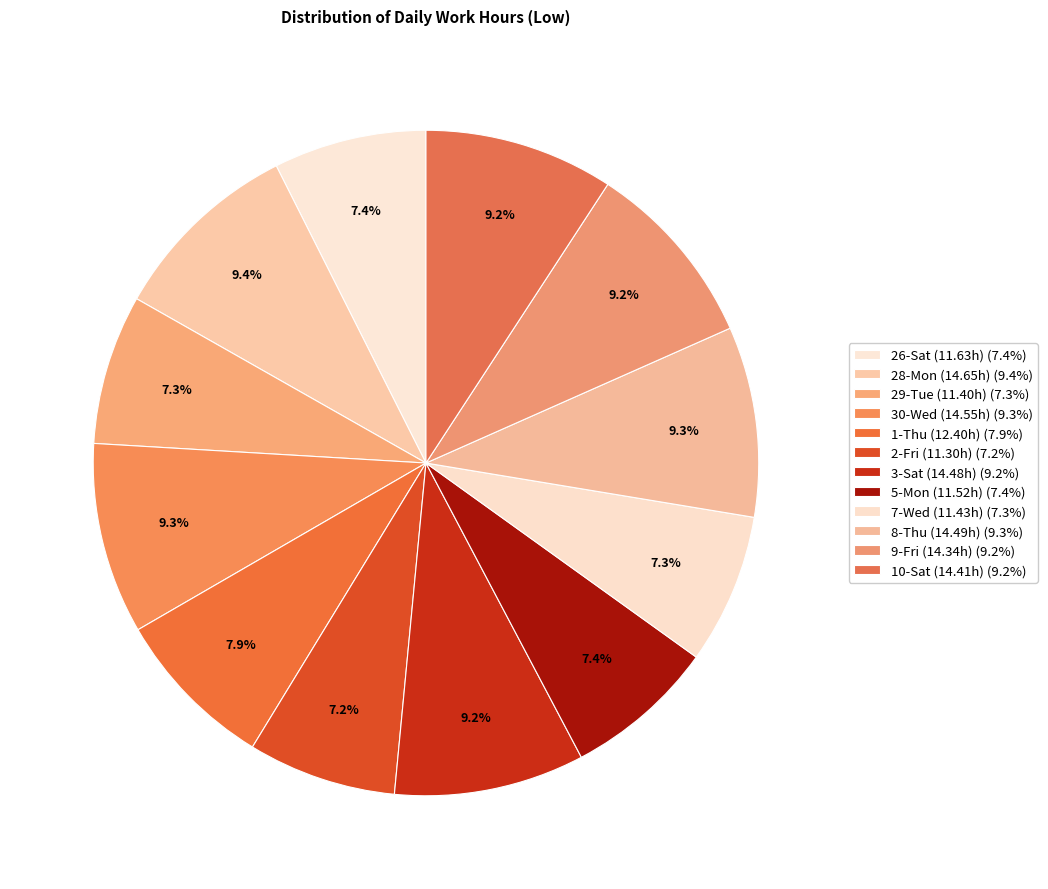

Combined, do 7-Wed and 5-Mon account for over 50%?

No